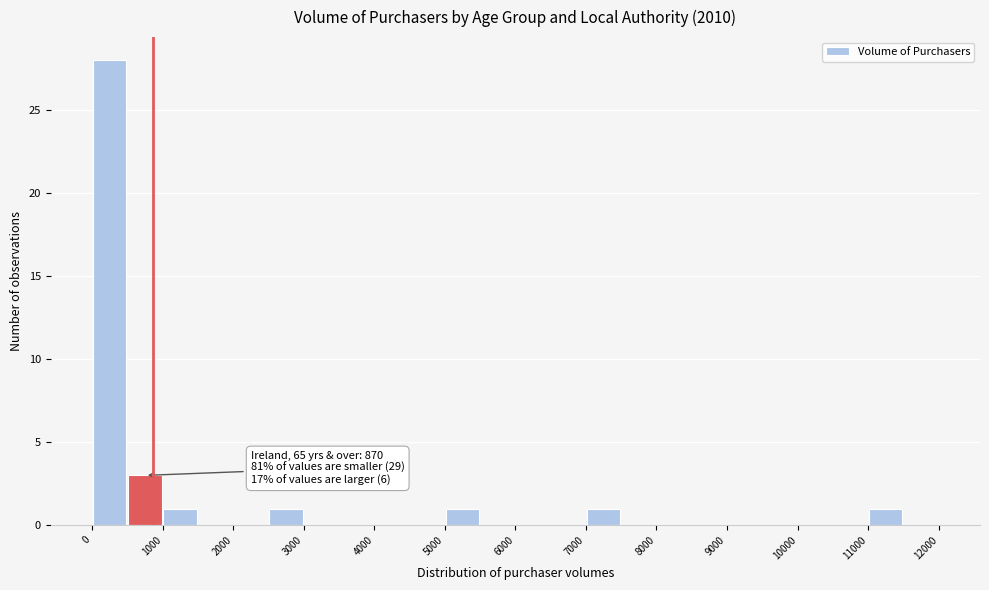

Which range on the x-axis has the tallest bar?

0 to 500